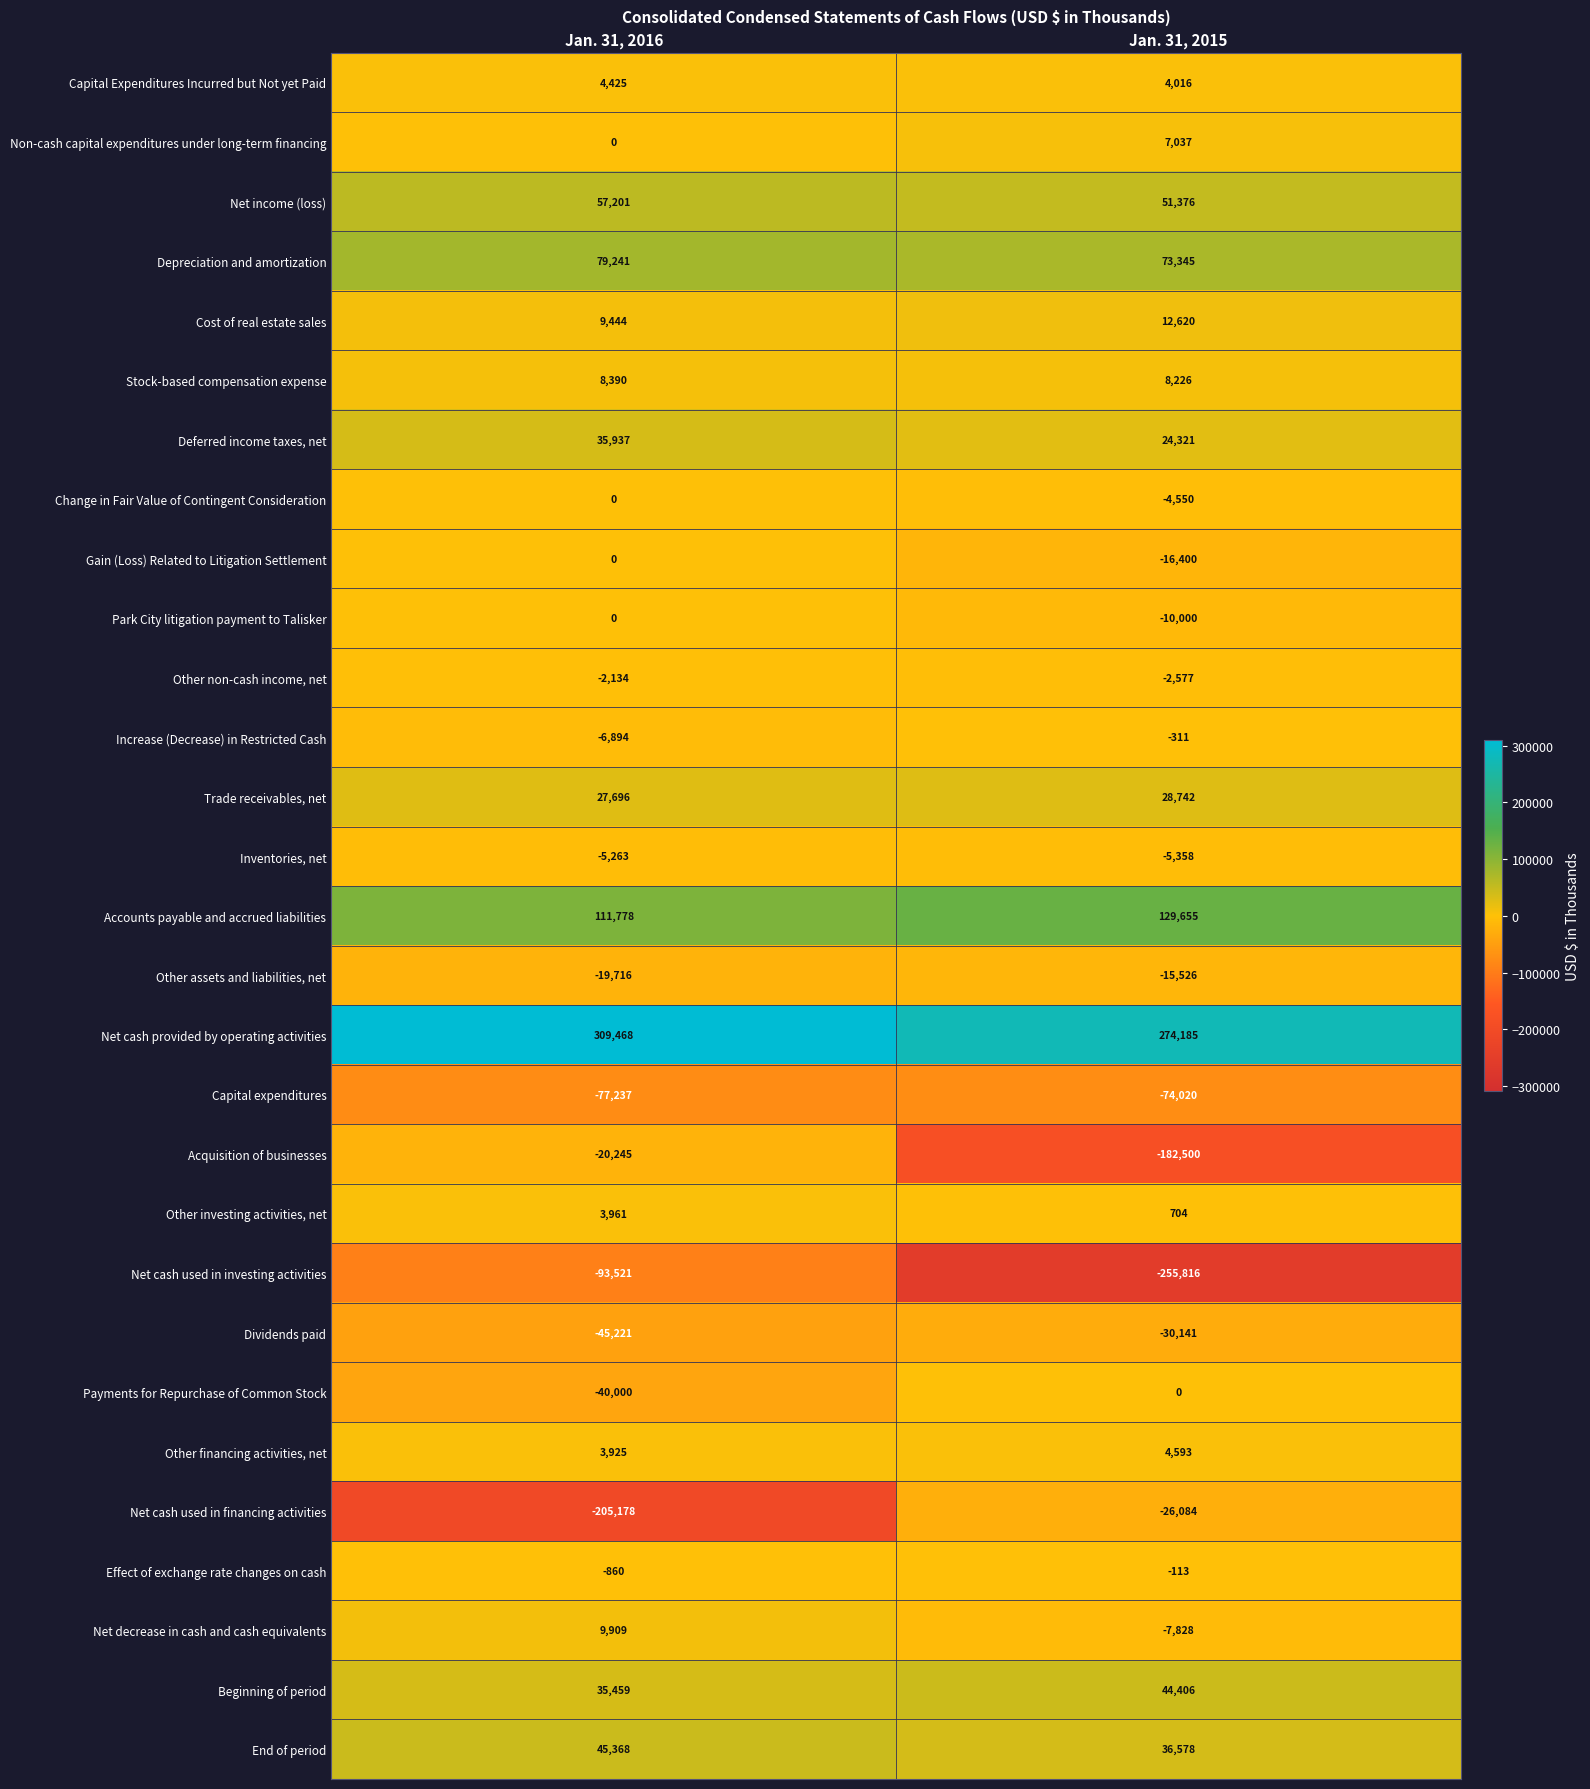

Which series has the largest total across all categories?

Net cash provided by operating activities